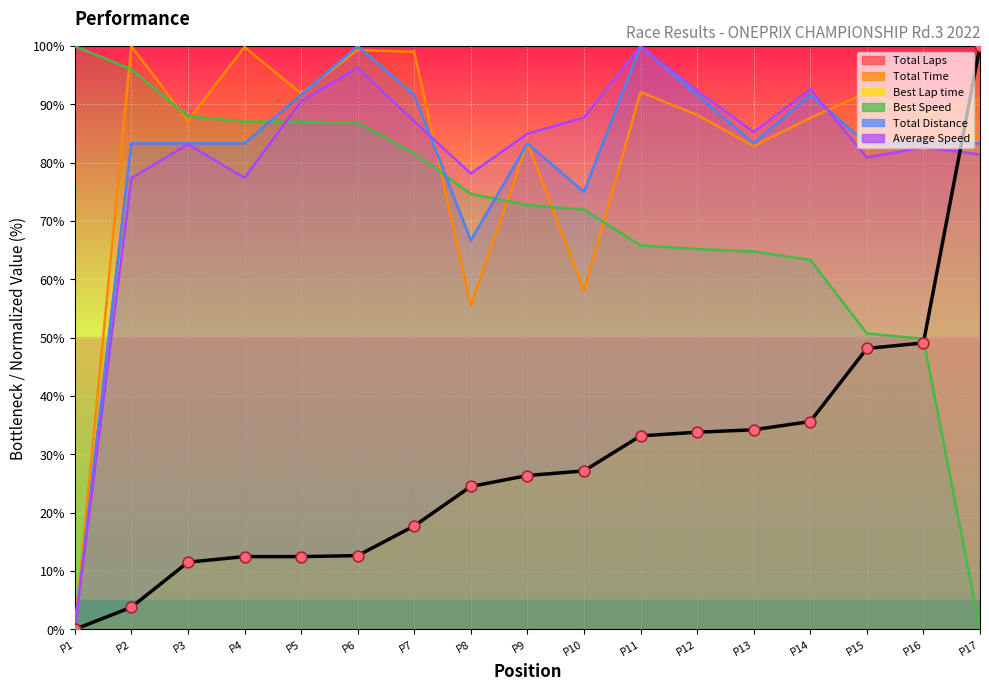

What is the change in value from P4 to P11?

+20.7